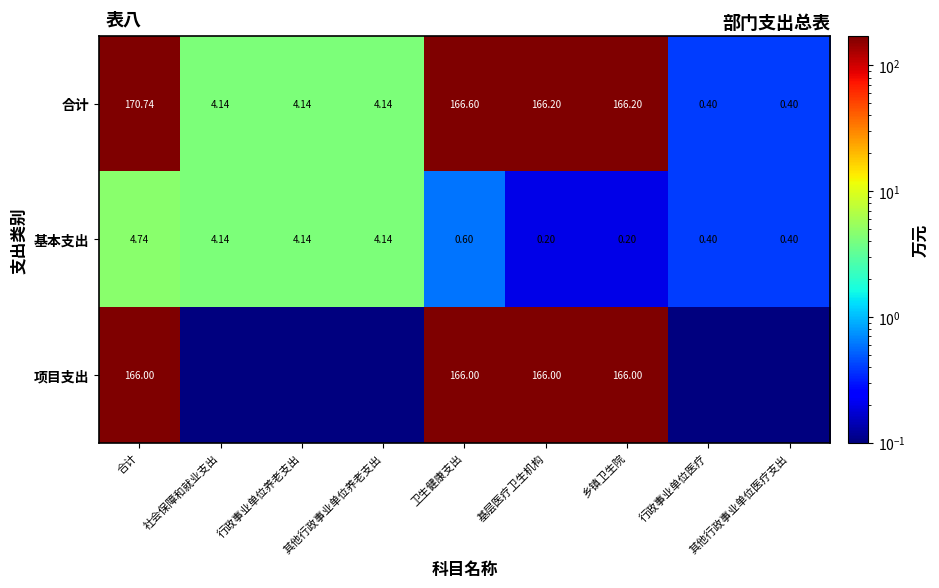

At how many categories does at least one series exceed 170?

1